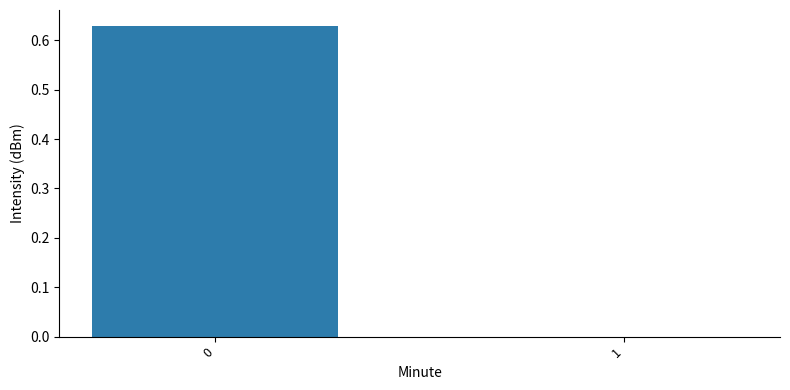

Count the values in the range 0 to 1.

2